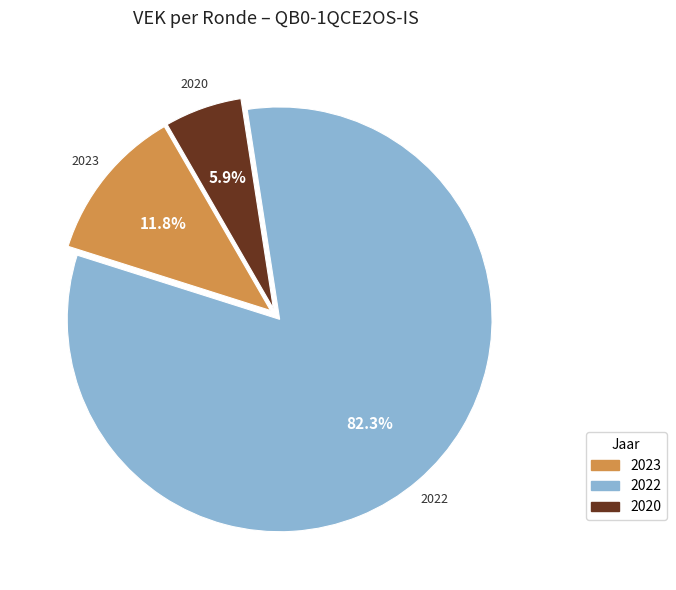

Does any single category account for the majority?

Yes